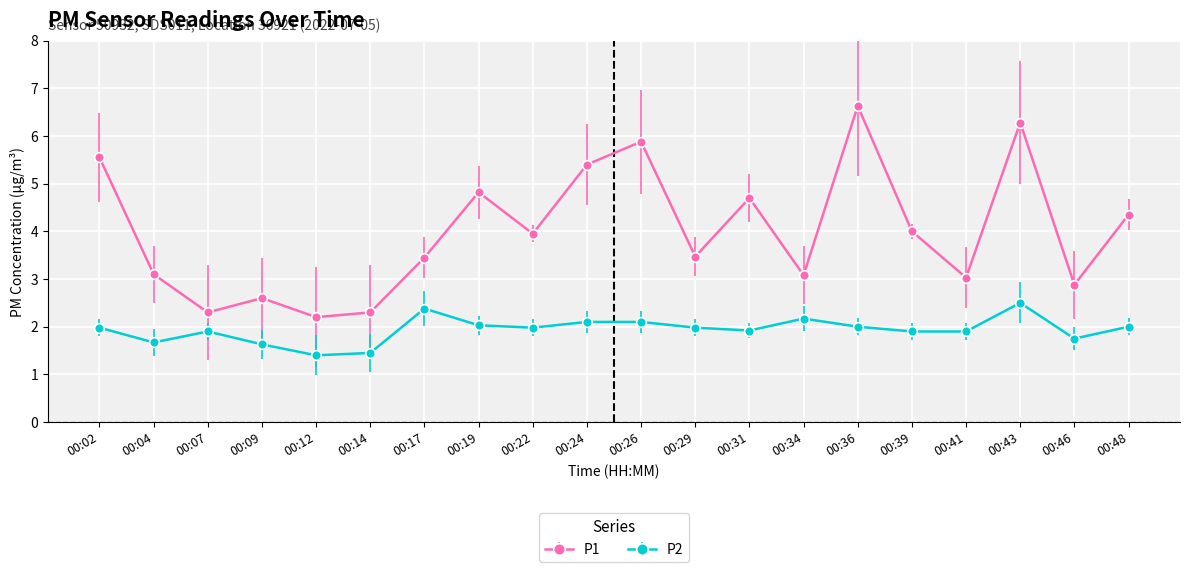

Which series has the largest range (max minus min)?

P1